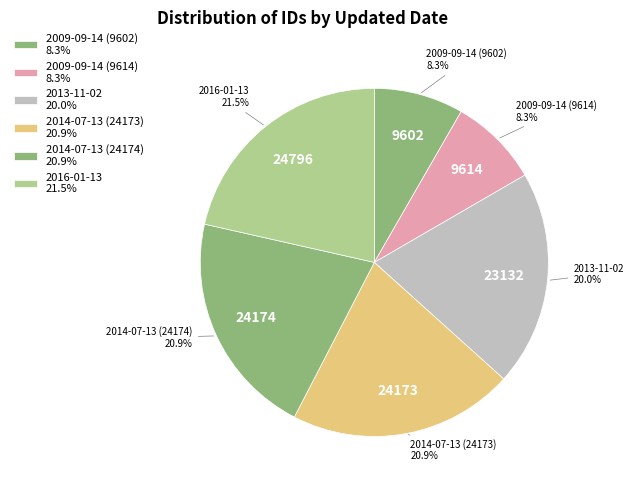

Does 2014-07-13 (24173) account for over 50% of the chart?

No